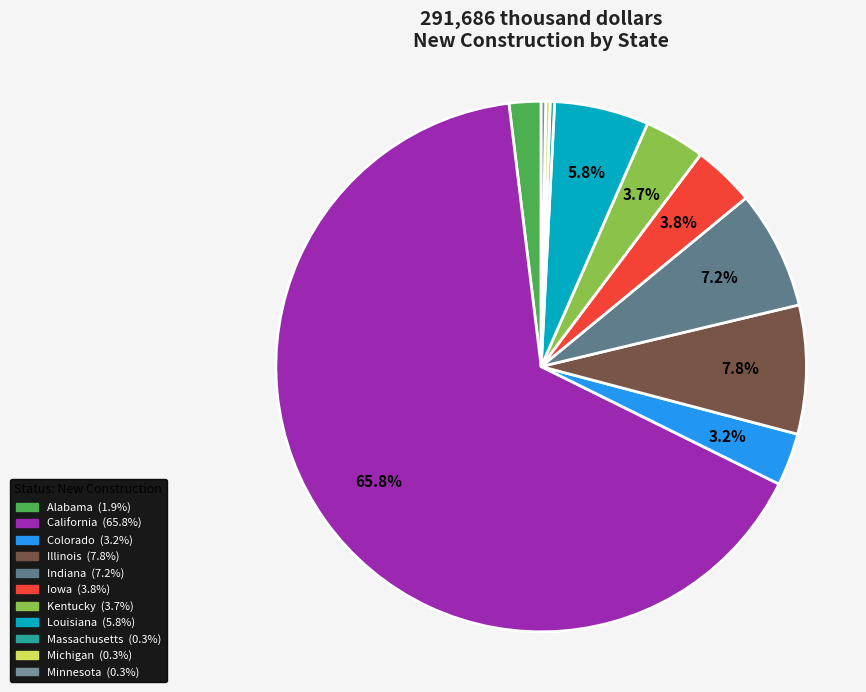

To the nearest percent, what is the average slice percentage?

9%